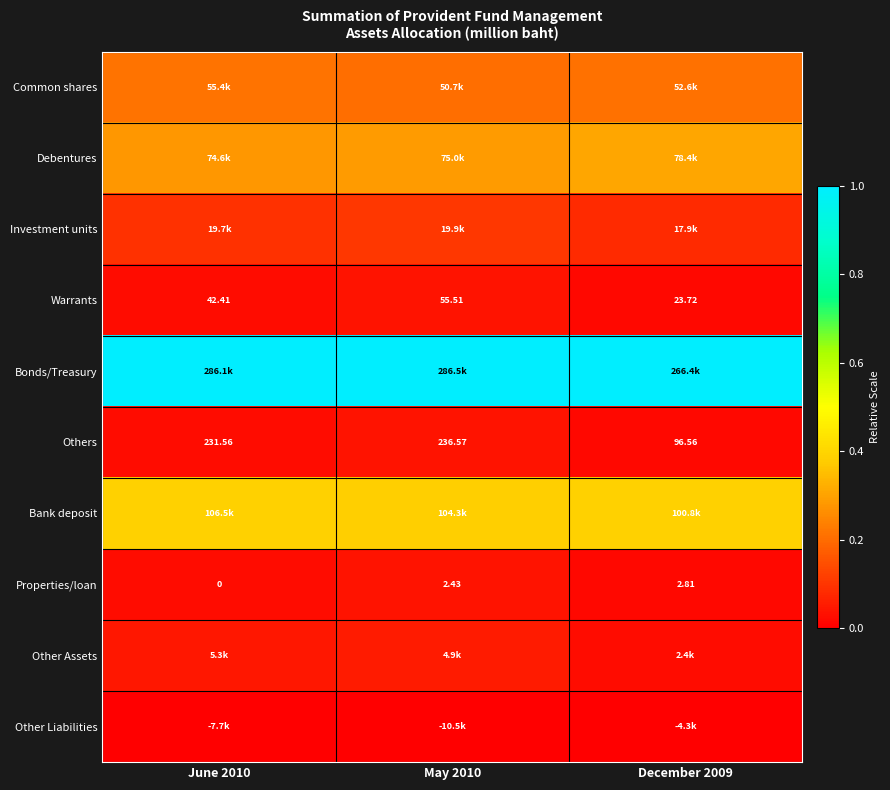

At how many categories does at least one series exceed 0?

3